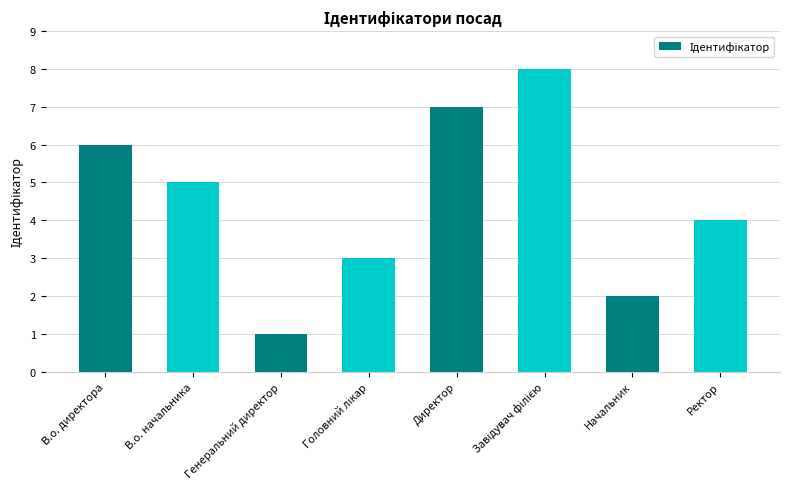

What value does the data have at Директор?

7